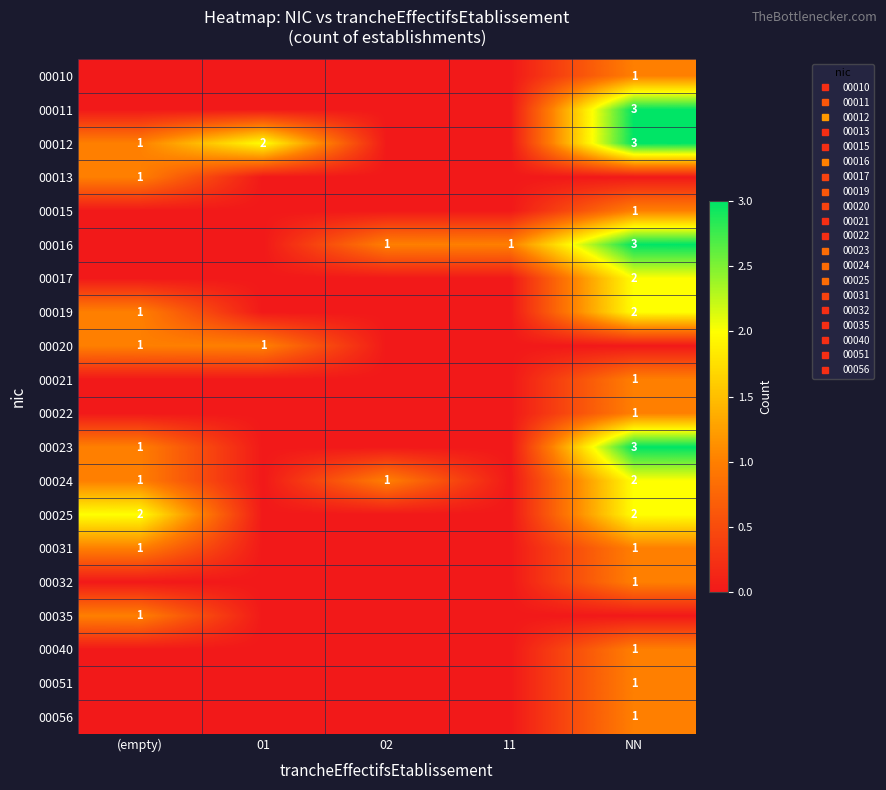

Is the value of 00020 at NN greater than the value of 00011 at NN?

No